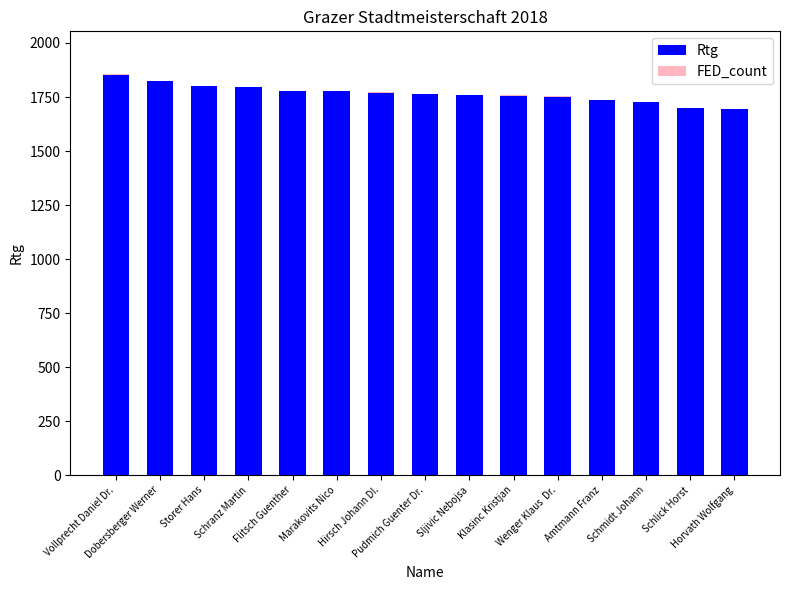

What is the sum of all Rtg values?

26472